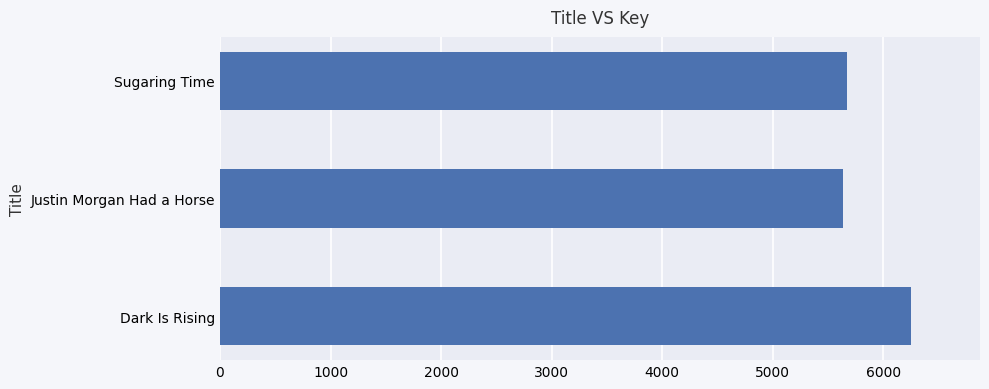

What is the change in value from Dark Is Rising to Justin Morgan Had a Horse?

-615